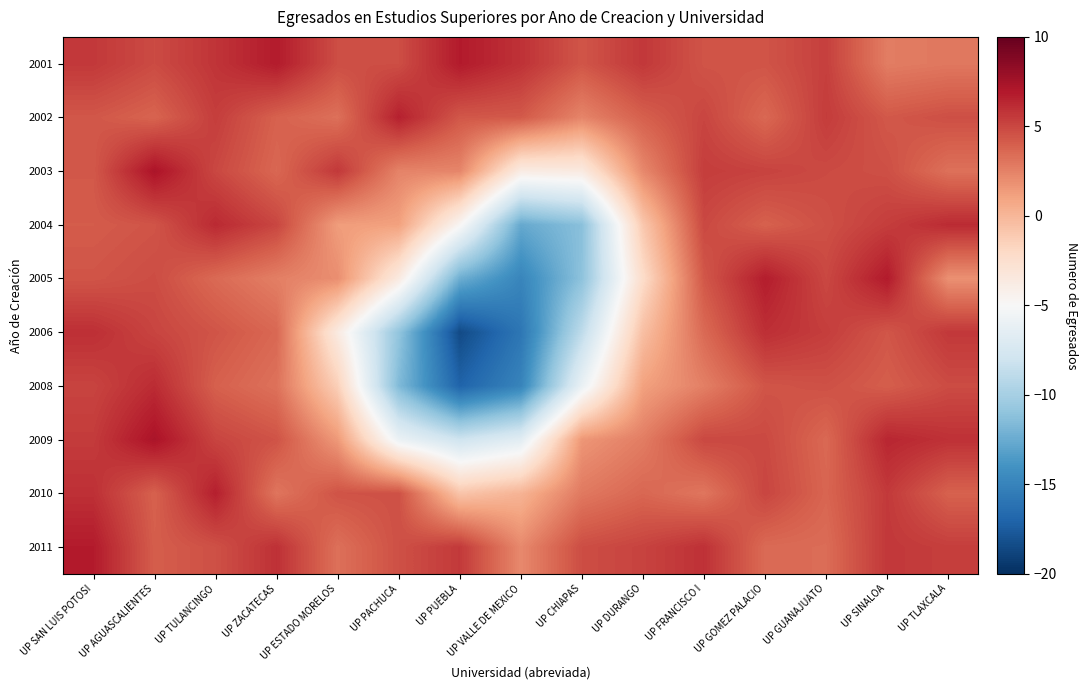

At which category is the sum across all series the highest?

UP SAN LUIS POTOSI